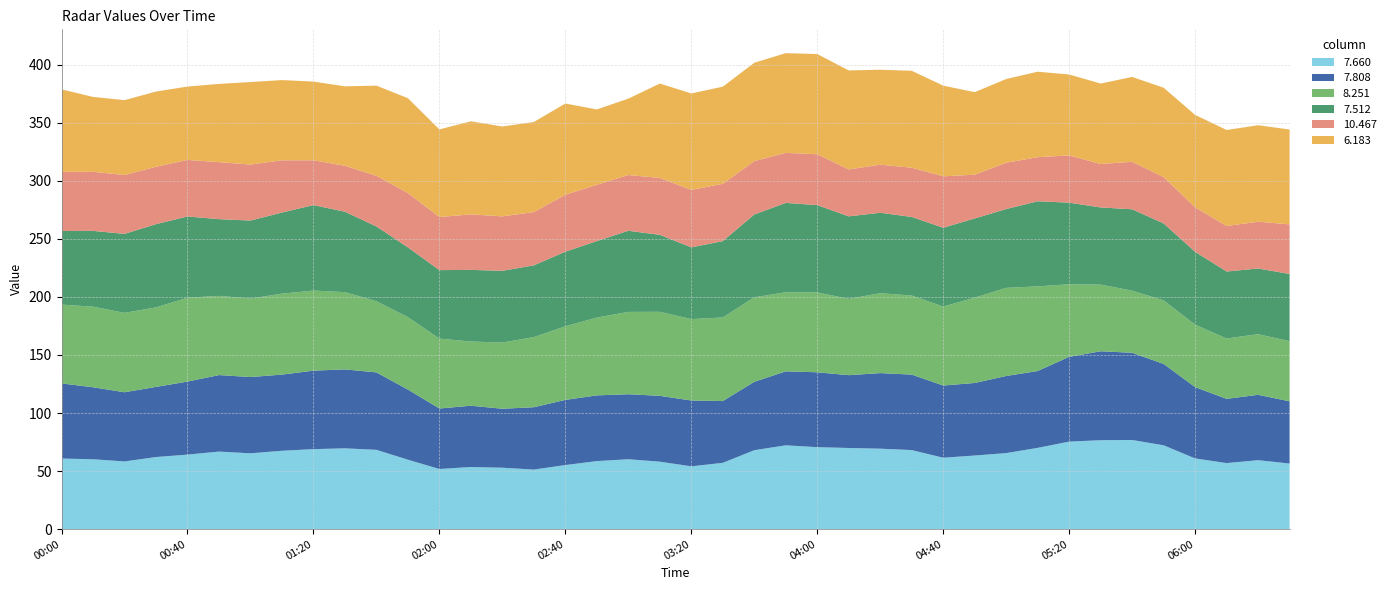

Reading left to right, what are all the values shown in this chart?

7.660: 60.8	60.2	58.3	62.1	64.2	66.8	65.3	67.5	68.9	69.6	68.3	59.8	51.8	53.5	52.9	51.3	55.2	58.6	60.2	58.1	54.1	57.1	68.0	72.2	70.6	69.9	69.3	68.1	61.5	63.4	65.5	70.0	75.4	76.6	76.8	72.2	60.9	56.9	59.4	56.5
7.808: 64.7	62.0	59.6	60.4	62.9	65.9	65.7	65.6	67.6	68.0	66.7	60.4	52.1	52.8	50.8	53.7	56.1	56.6	56.0	56.7	56.7	53.2	58.9	63.7	64.5	62.7	65.1	65.0	62.2	62.5	66.4	66.2	73.0	76.6	75.1	70.1	61.4	55.3	56.3	53.6
8.251: 67.9	69.4	68.4	68.5	72.2	68.2	67.6	69.7	69.0	66.5	61.3	62.4	60.2	55.3	57.0	60.4	63.4	67.0	70.9	72.4	70.1	72.0	72.8	68.1	68.8	65.7	68.8	68.1	68.0	73.5	75.9	72.9	62.5	57.4	53.5	54.7	53.8	52.0	52.2	51.8
7.512: 63.4	65.3	68.0	71.7	70.0	66.1	67.2	69.9	73.6	69.3	64.4	60.1	59.0	61.7	61.8	61.8	64.3	65.9	69.9	66.3	61.8	65.8	71.3	77.0	75.2	71.1	69.3	67.7	67.9	68.2	67.9	73.3	70.3	66.5	70.1	66.3	62.8	57.7	56.6	57.9
10.467: 51.0	50.9	50.7	49.4	48.7	49.1	48.2	45.0	38.6	39.6	43.6	46.8	45.7	47.8	46.9	45.9	49.0	48.5	48.0	49.0	49.5	49.3	46.0	43.1	43.8	40.4	41.4	42.4	44.3	37.7	39.9	38.0	40.7	37.4	40.9	39.9	38.3	39.2	40.3	42.7
6.183: 71.0	64.5	64.5	64.8	63.2	67.4	71.1	69.1	67.8	68.4	77.7	81.7	75.5	80.2	77.4	77.6	78.6	64.9	65.8	81.3	83.1	83.7	84.7	85.9	86.3	85.3	81.8	83.5	78.1	71.1	72.1	73.6	69.7	69.3	73.1	77.0	79.6	82.7	83.1	81.7